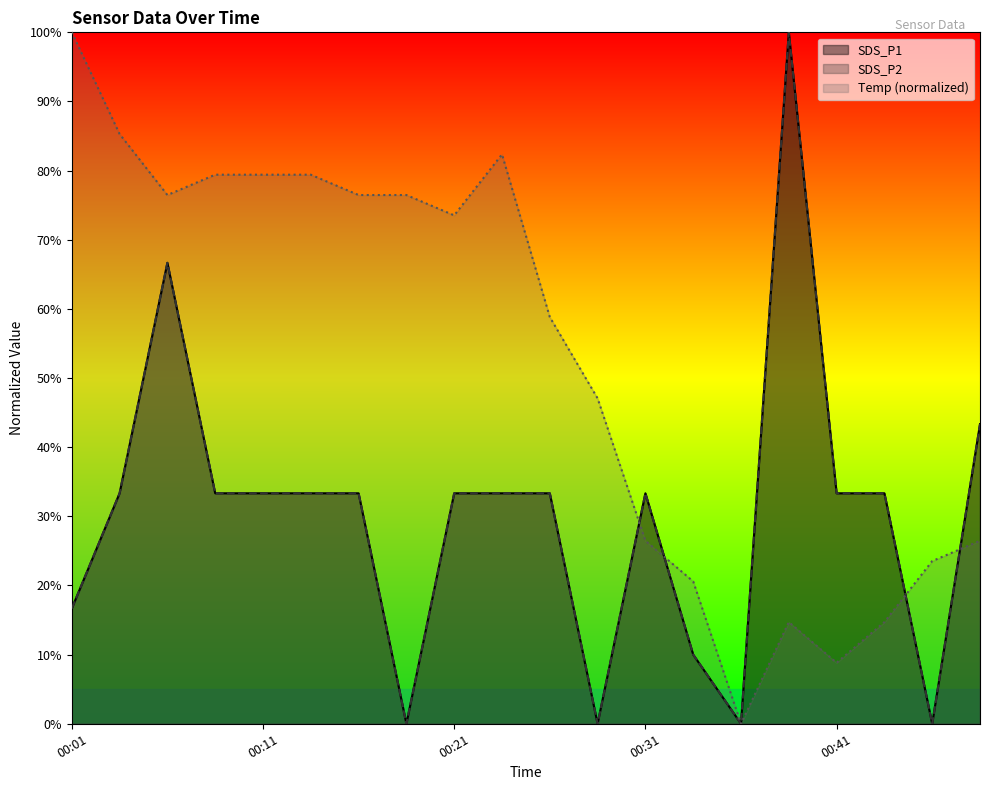

True or false: Temp has a value of 0.1 at 00:44.

True